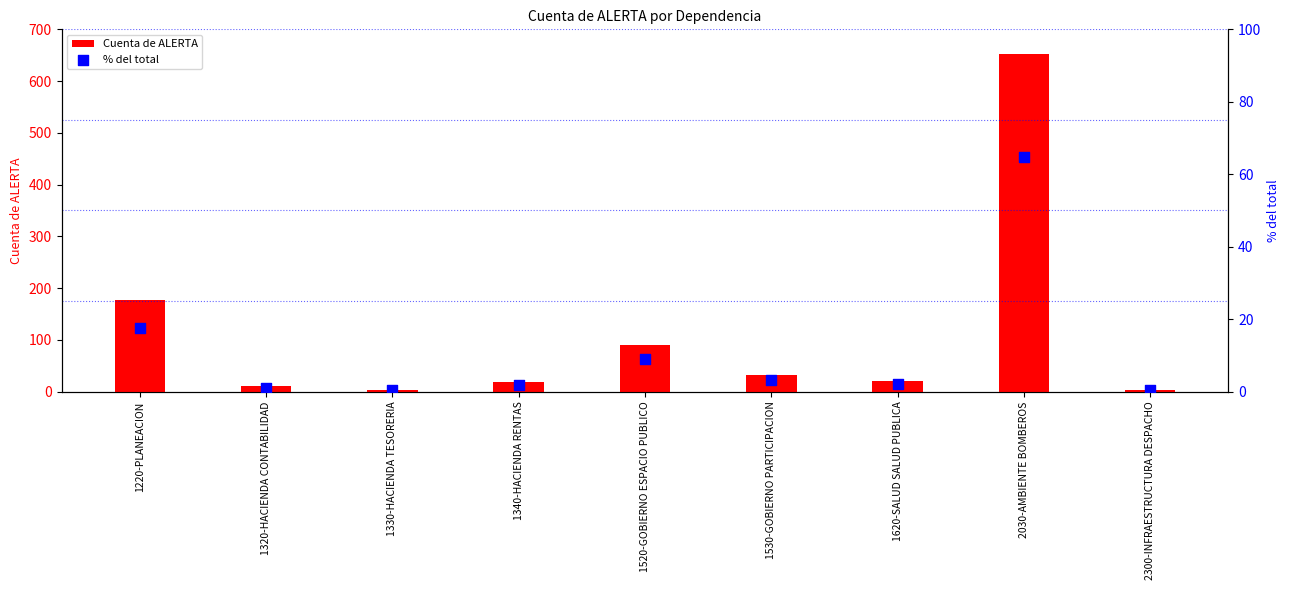

What is the total value across all series at 2300-INFRAESTRUCTURA DESPACHO?

3.3